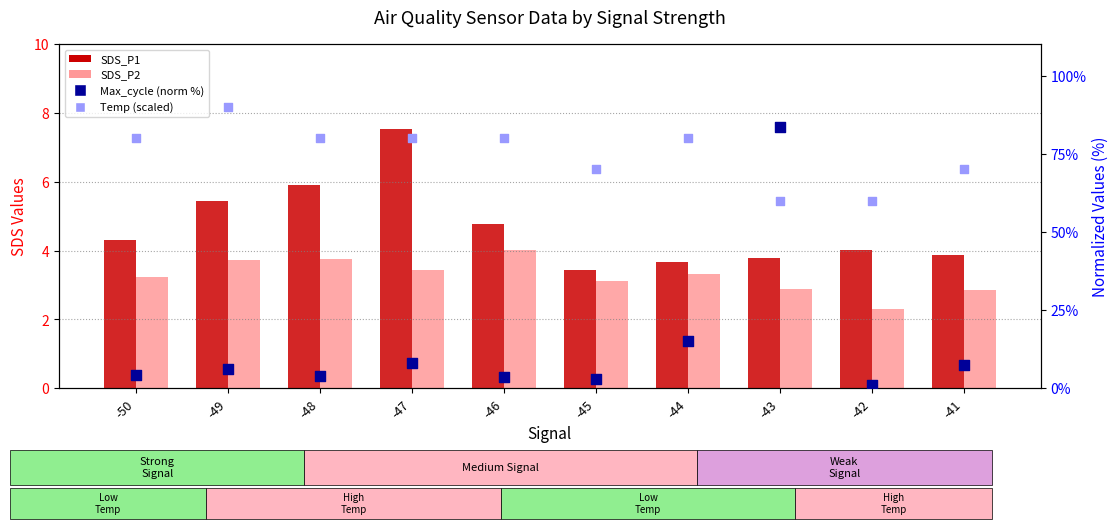

Which series has the widest spread of Y values?

Max_cycle (norm %)